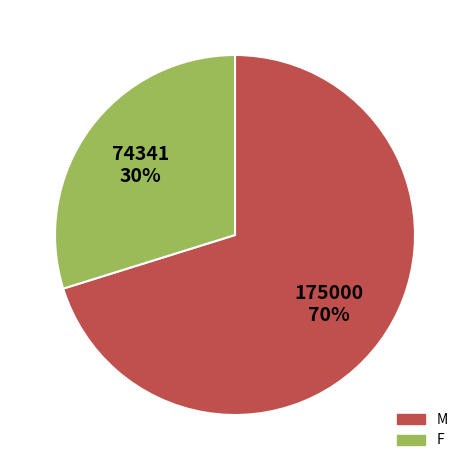

Which category has the smallest portion of the pie?

F